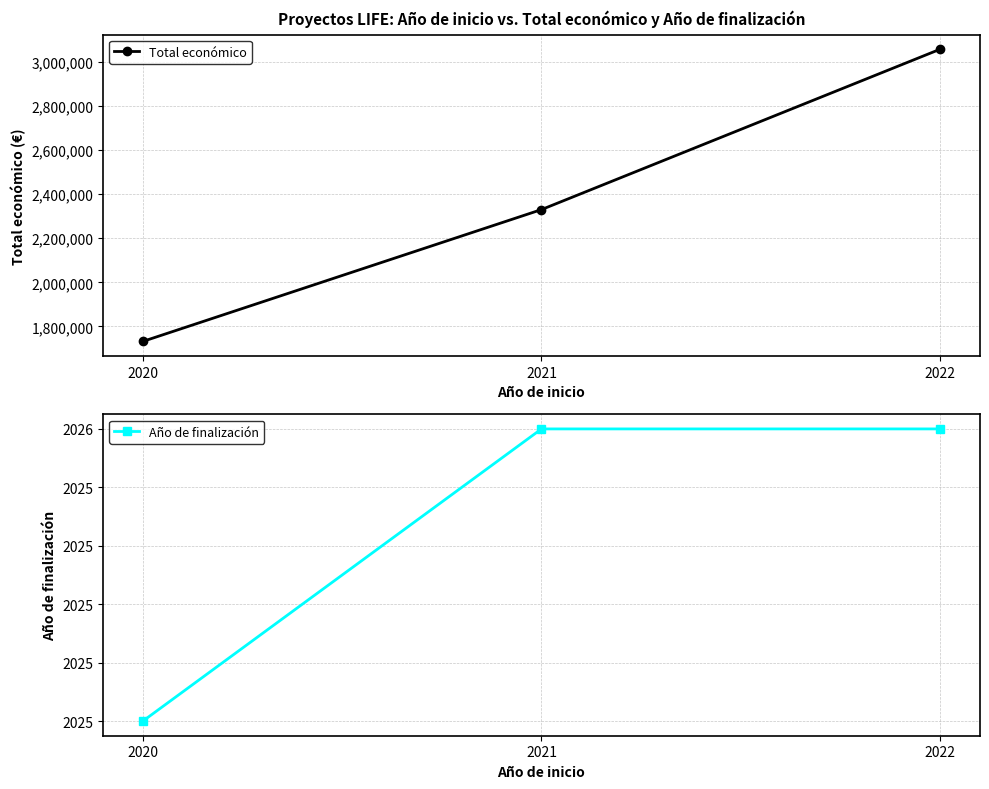

True or false: Total económico has a value of 4736620 at 2022.

False